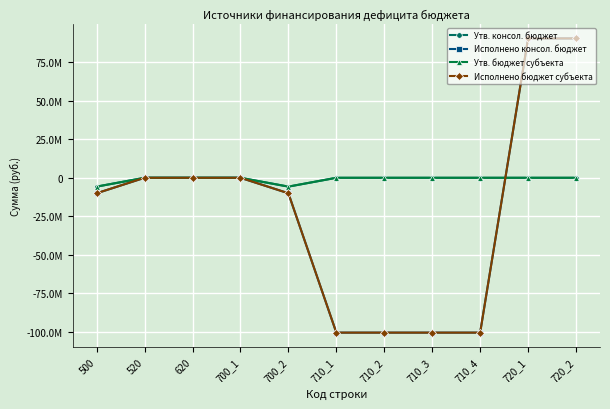

What is the difference between the maximum and minimum values in the Утв. консол. бюджет series?

5731890.3